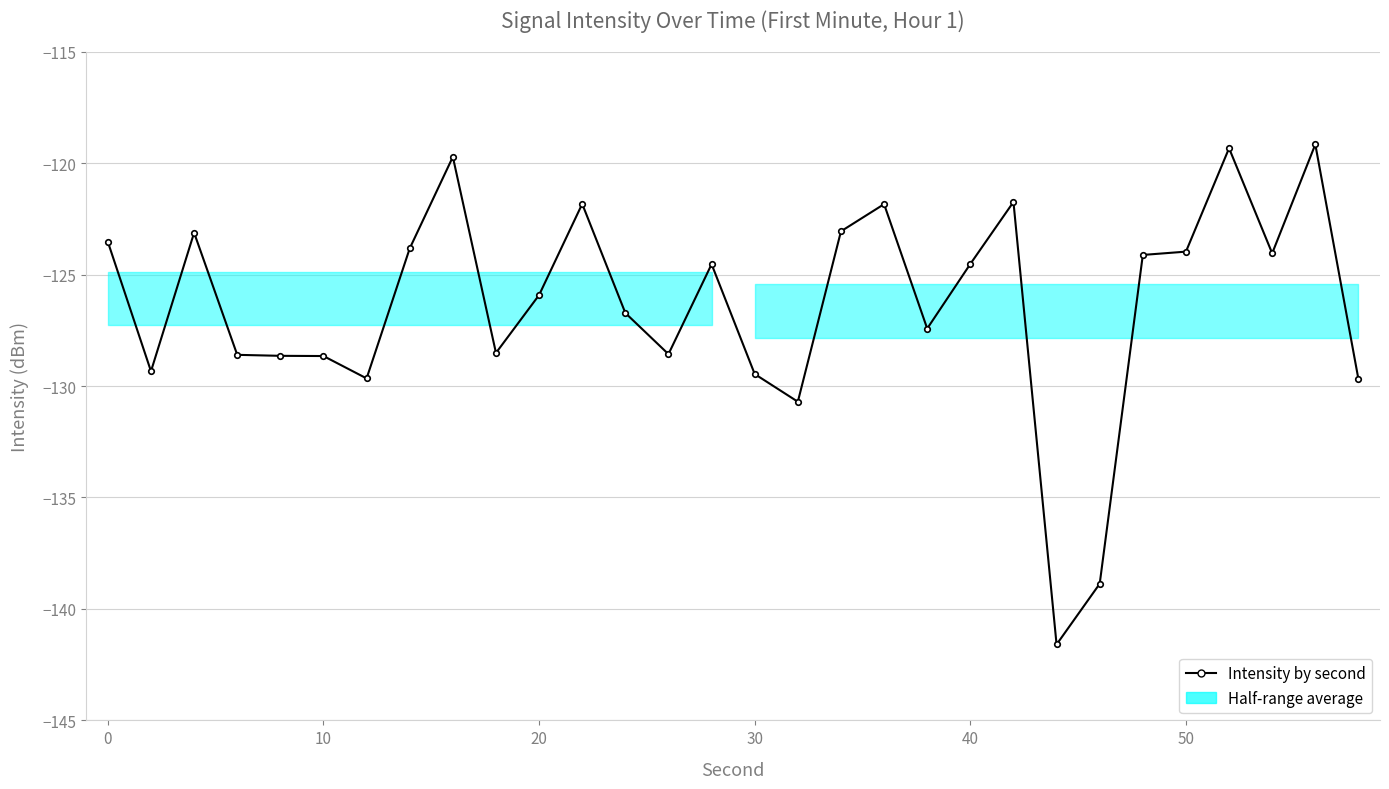

How many data points does each series have?

30